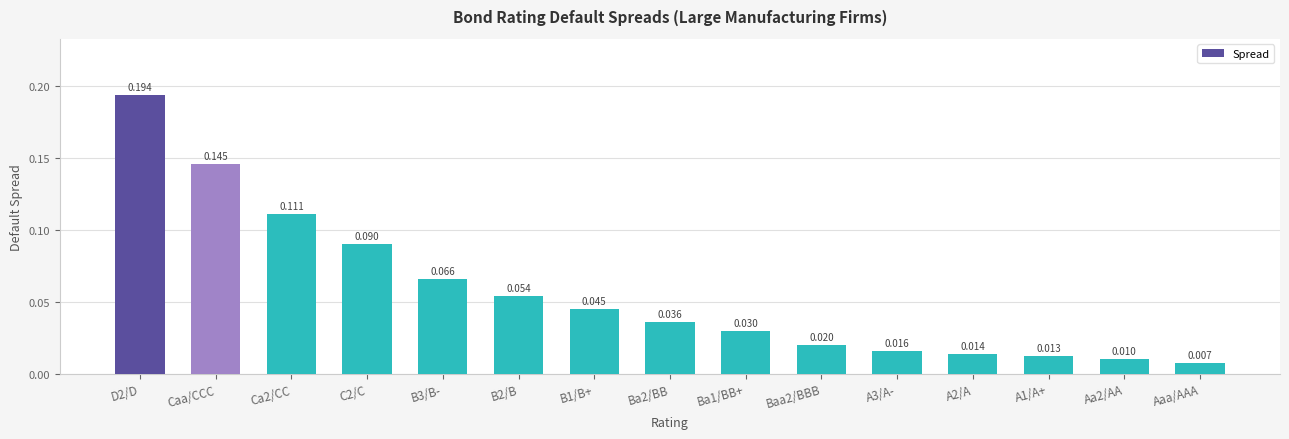

Where is the data nearest to the value 0?

Aaa/AAA